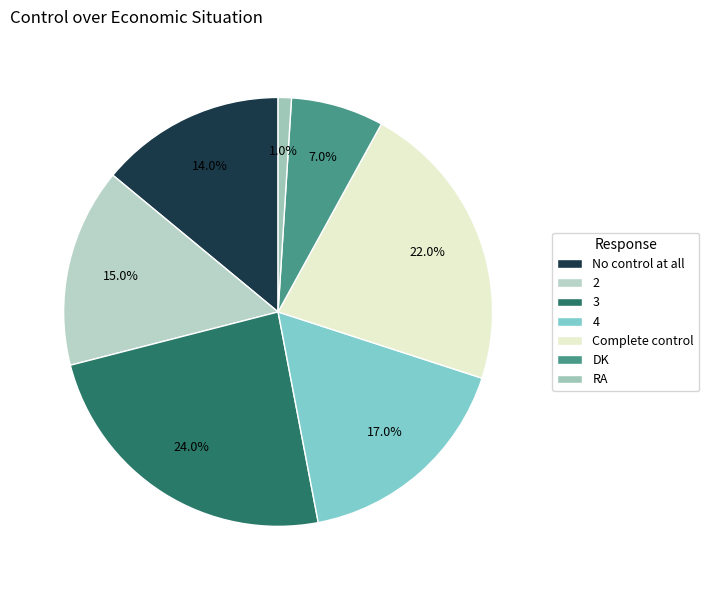

Which category has the biggest portion of the pie?

3